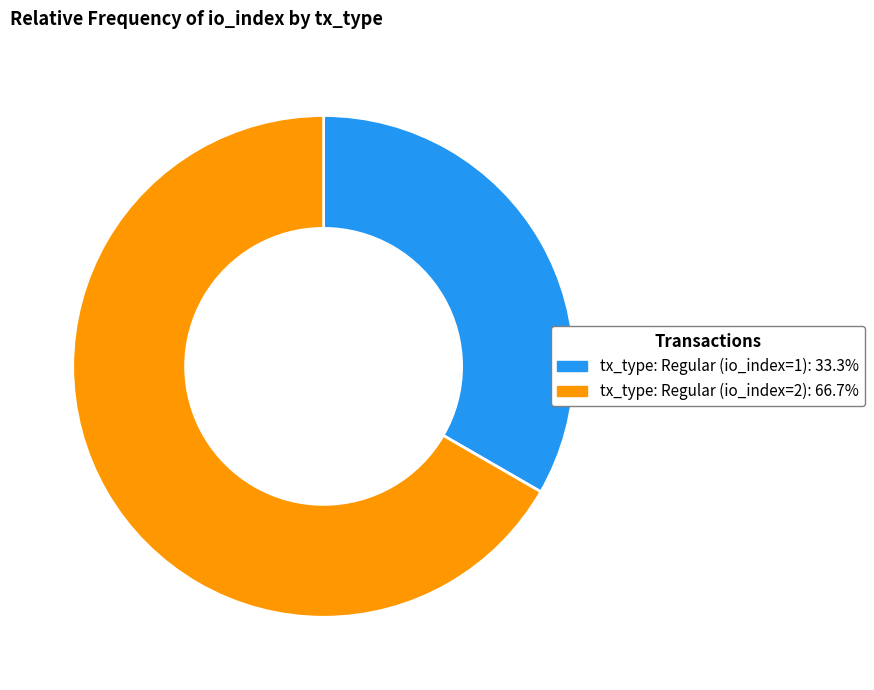

Does tx_type: Regular (io_index=1) account for over 50% of the chart?

No